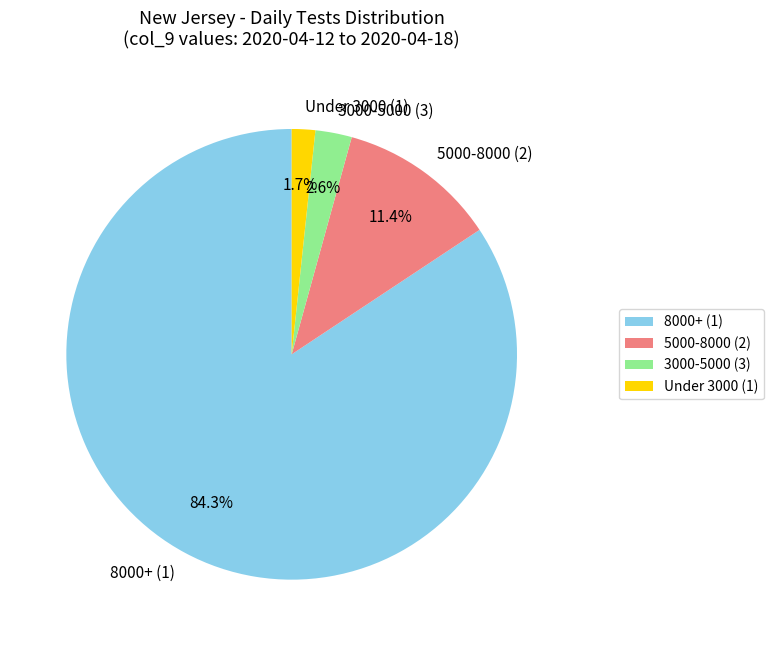

Which slice is the largest?

8000+ (1)